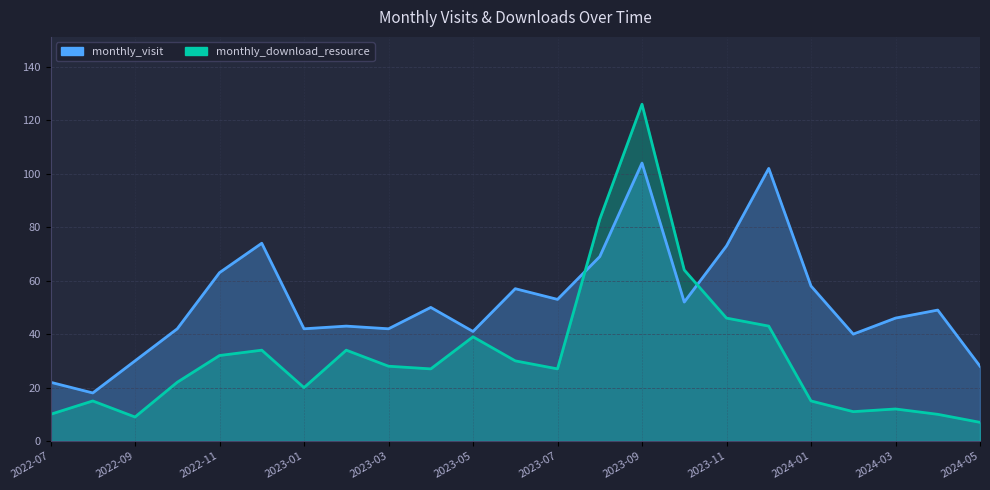

How many lines are shown in the chart?

2